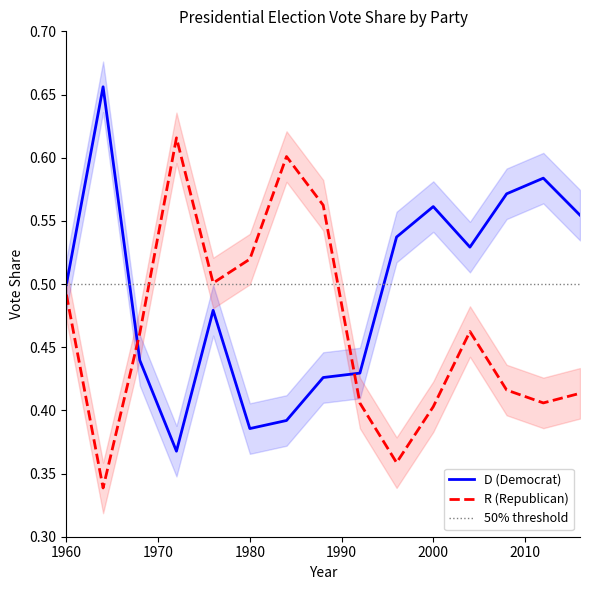

At which category does the chart reach its peak across all series?

1964